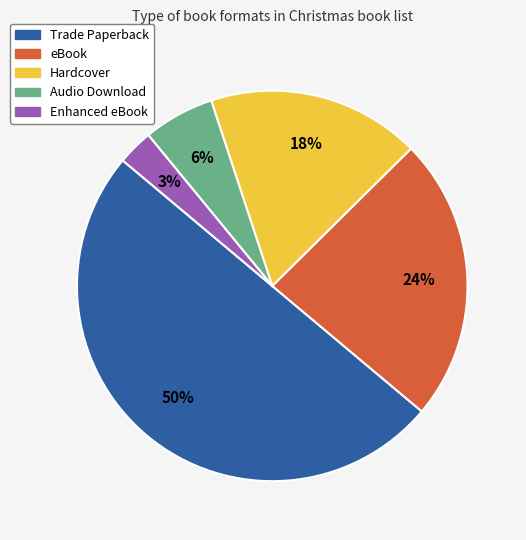

To the nearest percent, what is the difference between the largest and smallest slice percentages?

47%